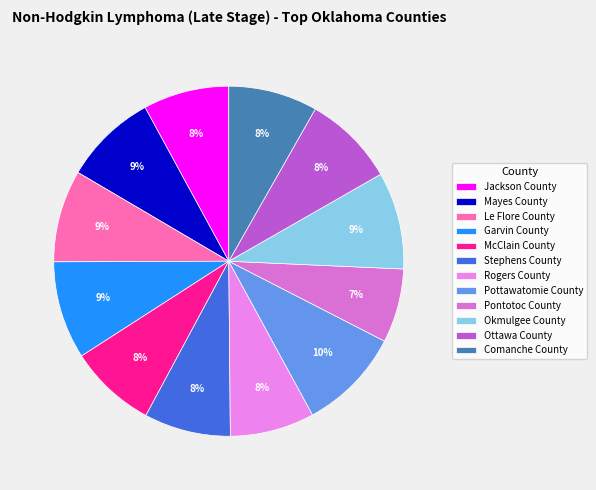

The McClain County slice represents 8% of the pie. True or false?

True